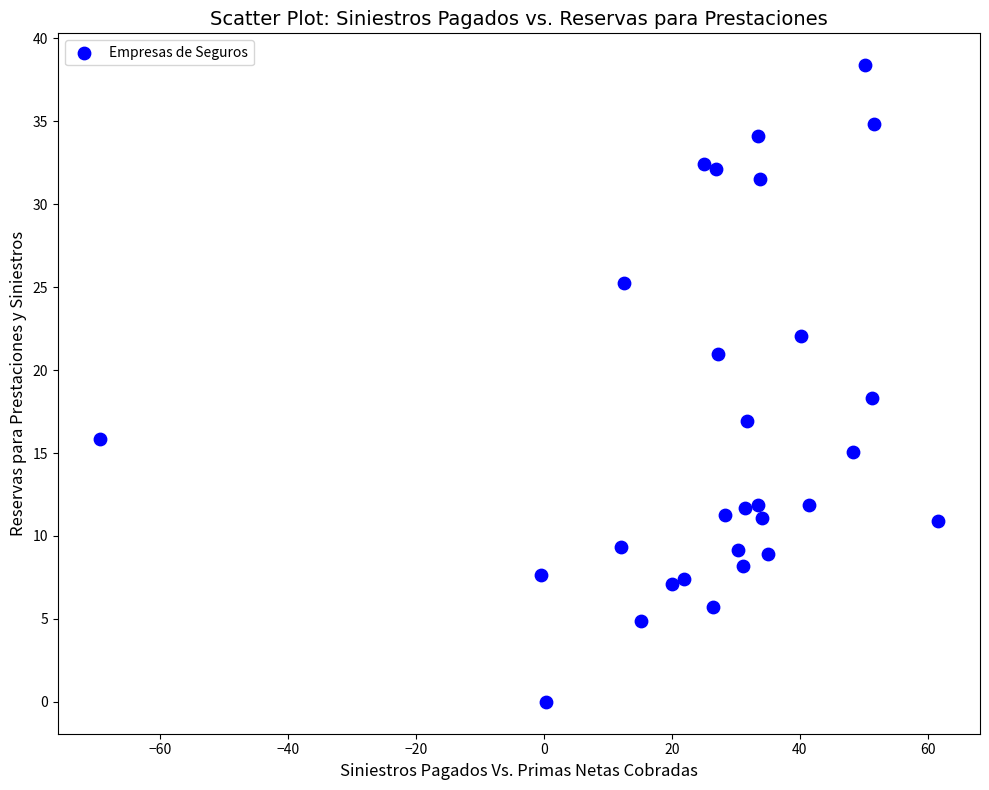

What Y value in the scatter plot is closest to 19?

18.3